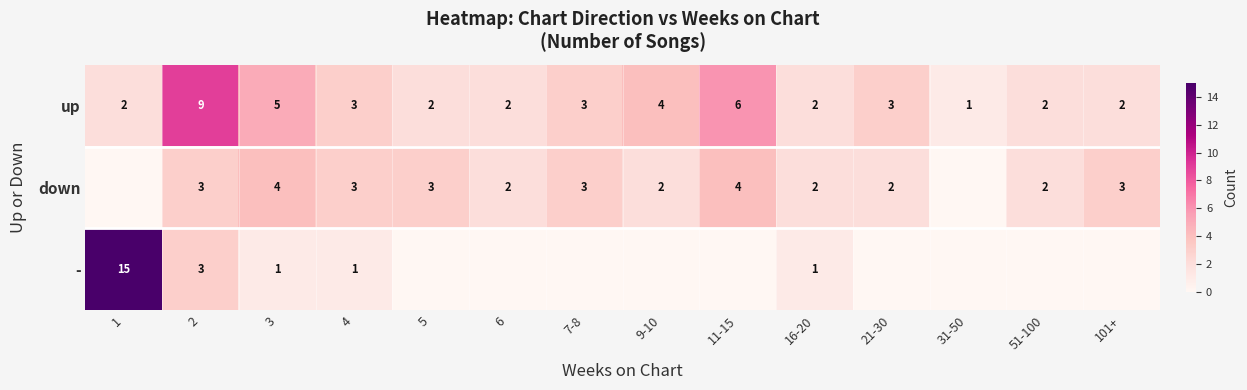

What is the difference between the maximum and minimum values in the up series?

8